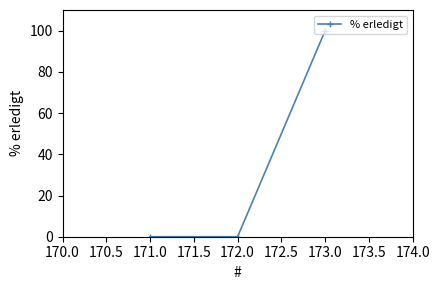

How many series are shown in this chart?

1